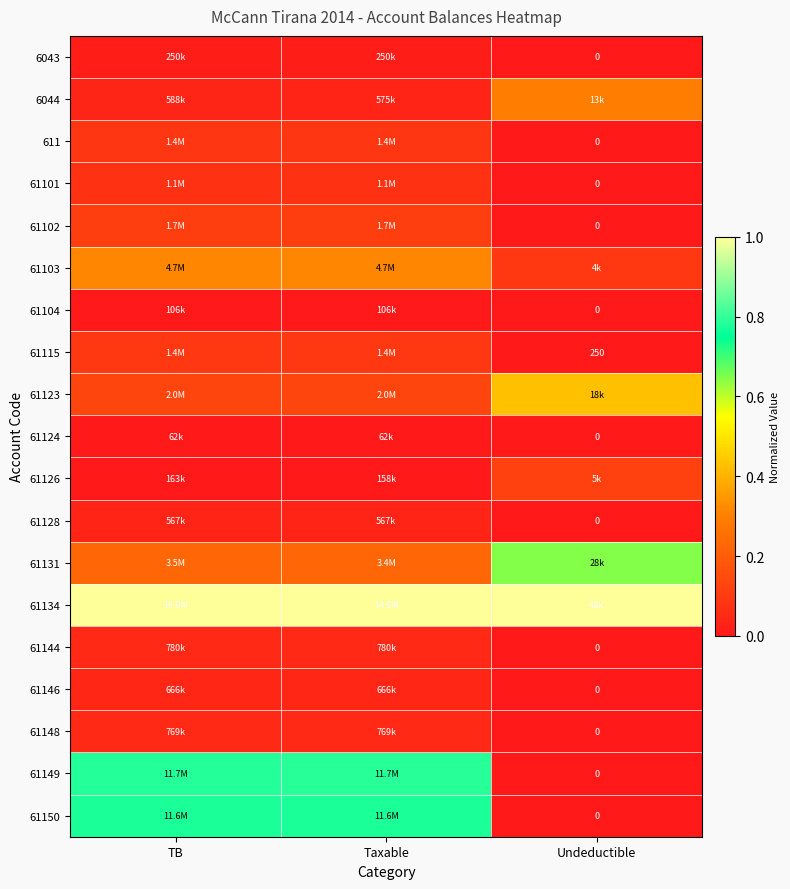

How many values in the 611 series exceed 0?

2